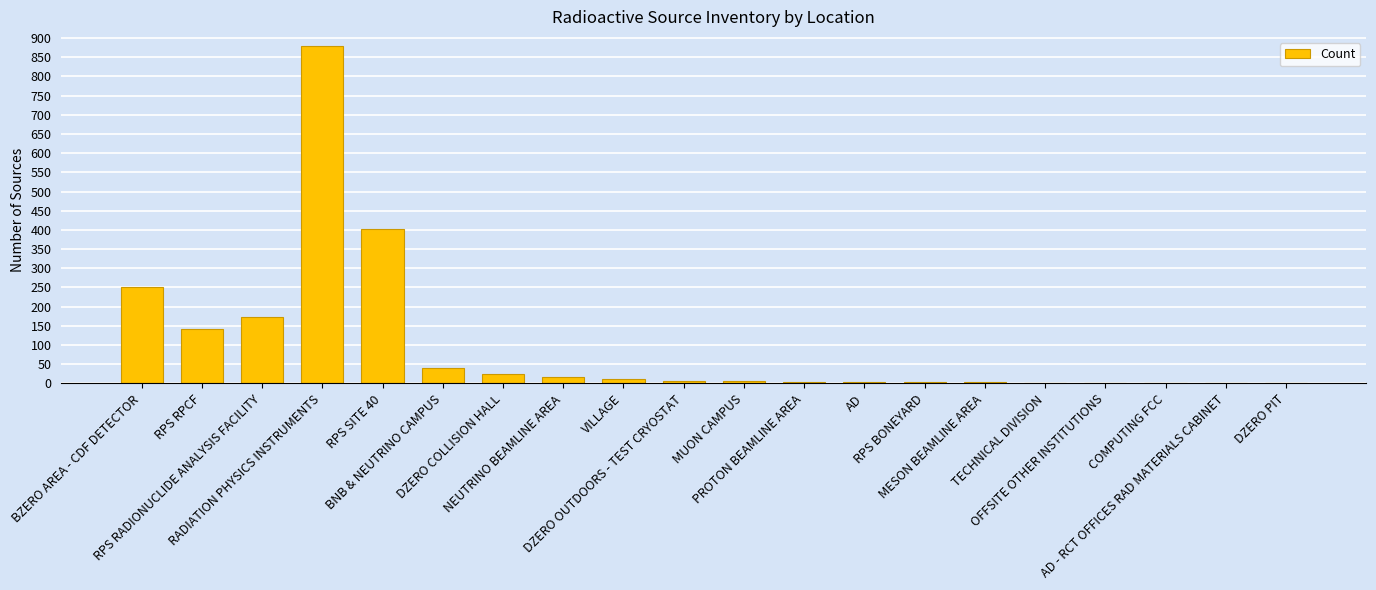

What is the maximum value shown in the chart?

878